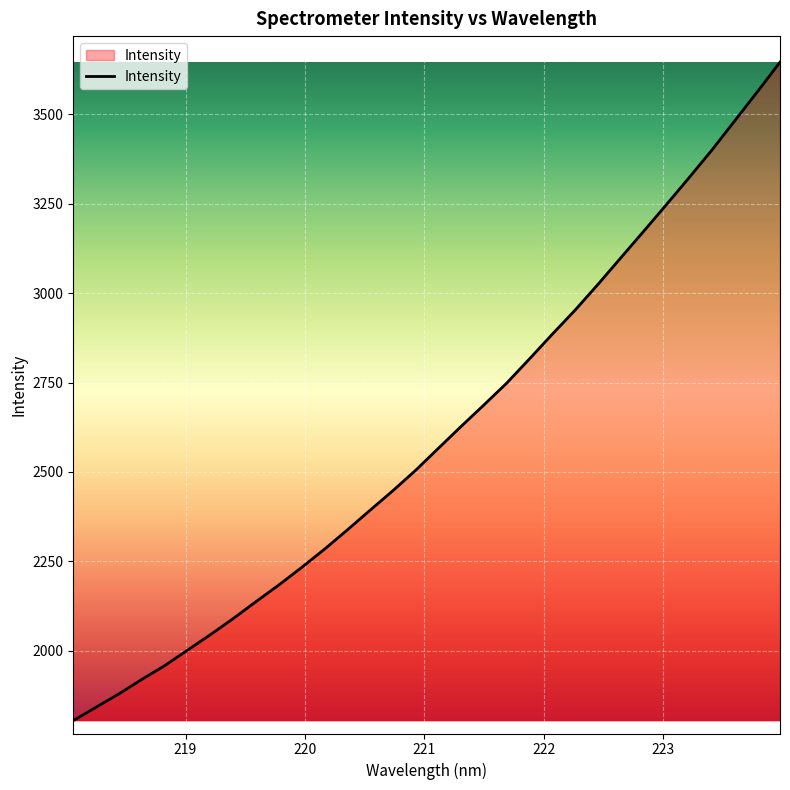

True or false: there are more than 1 points higher than both neighbors.

False